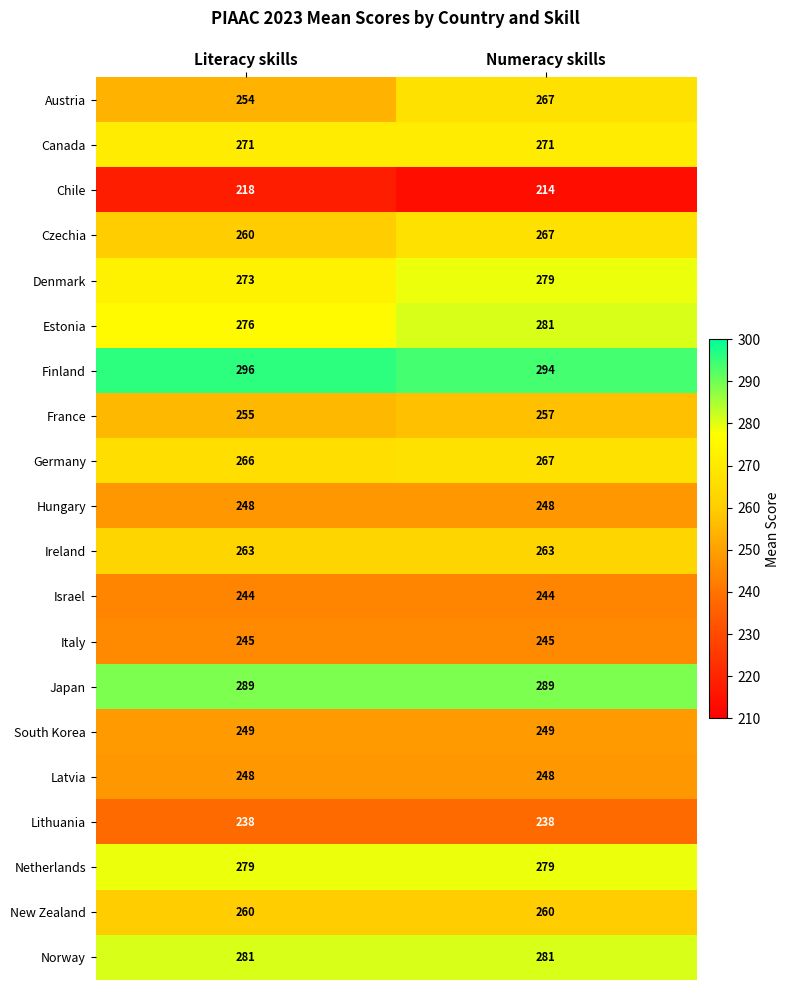

At which category is the sum across all series the highest?

Numeracy skills